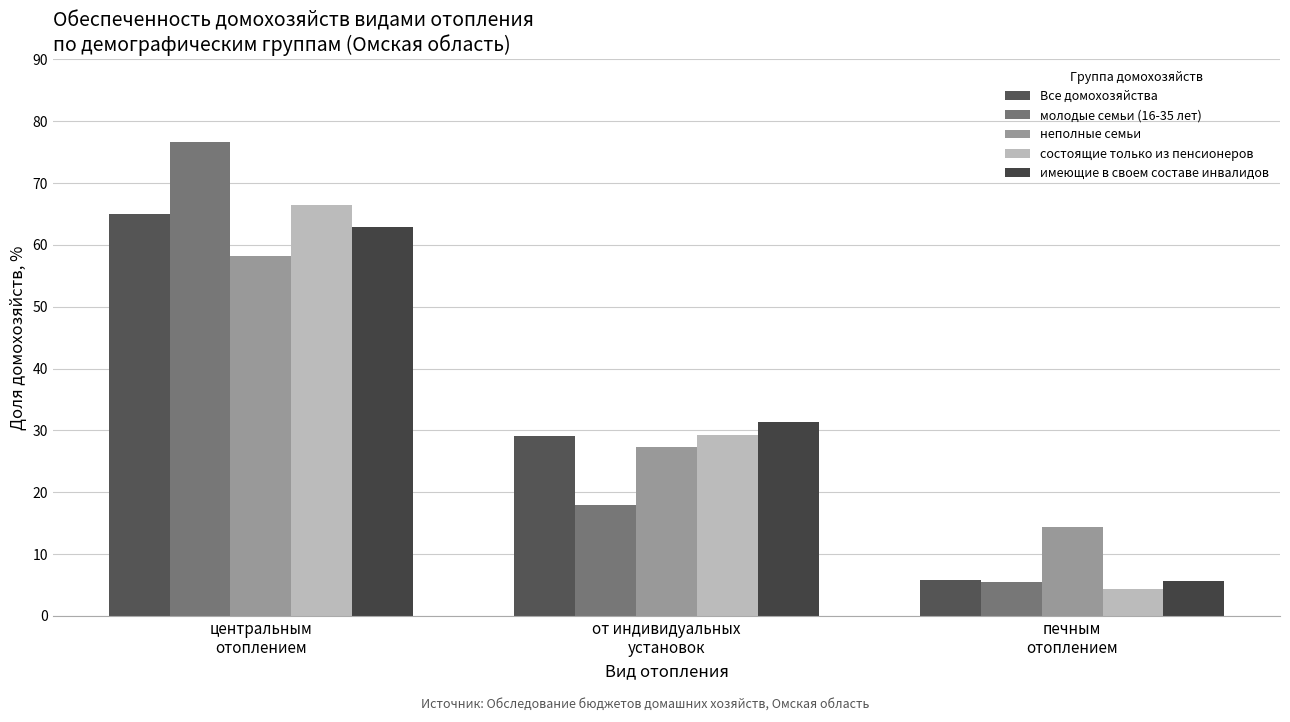

Are the bars horizontal?

No